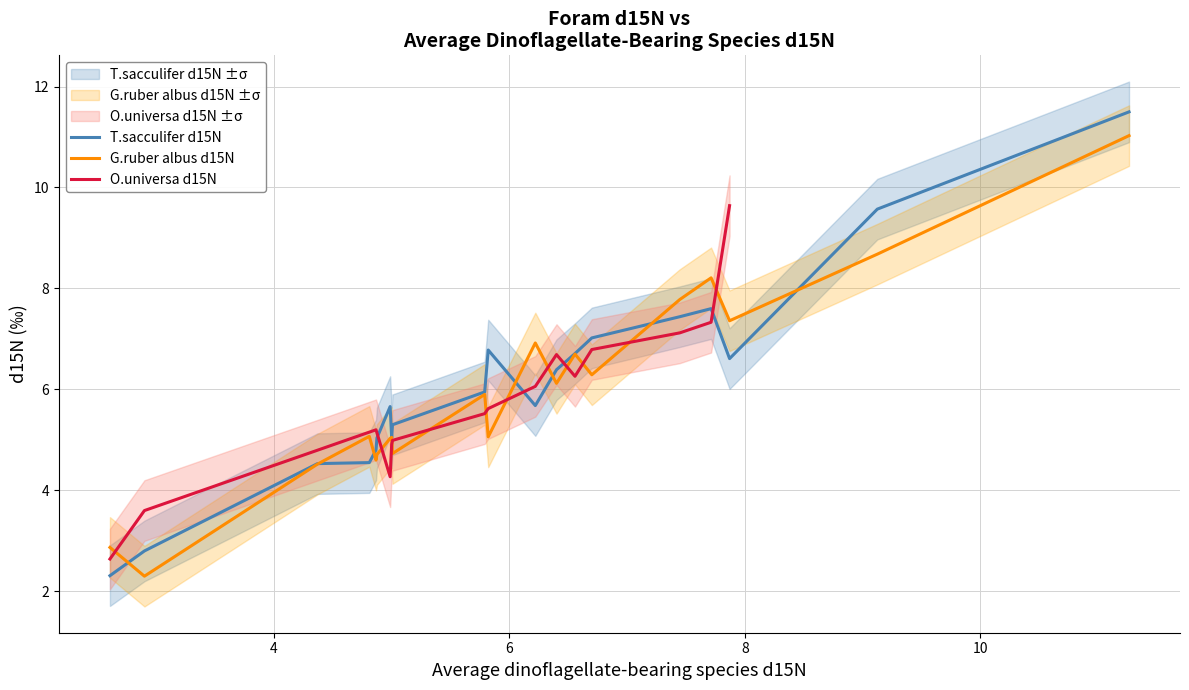

What is the highest value of the T.sacculifer d15N series?

11.5